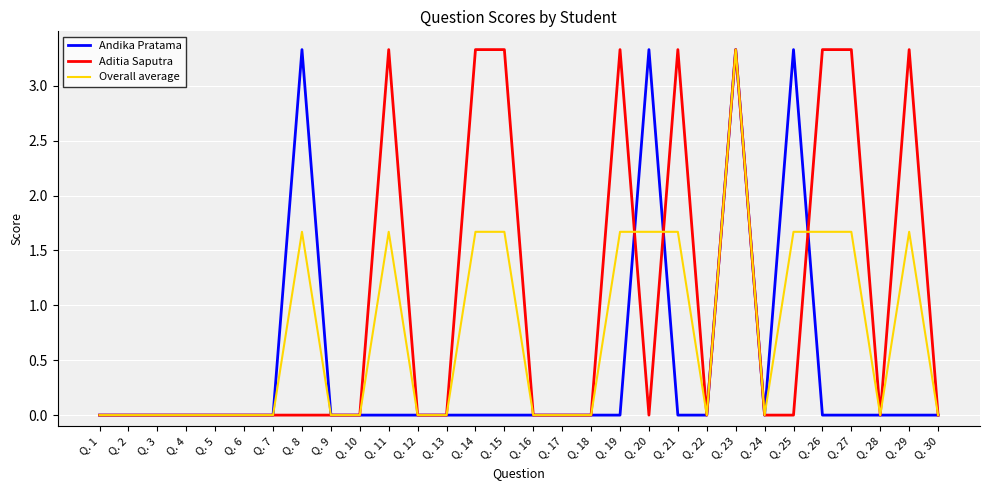

The value of Overall average at Q. 7 is 1.6. True or false?

False